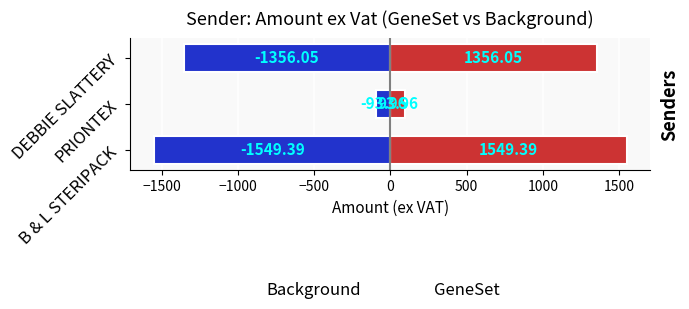

How many bars are there in each group?

2